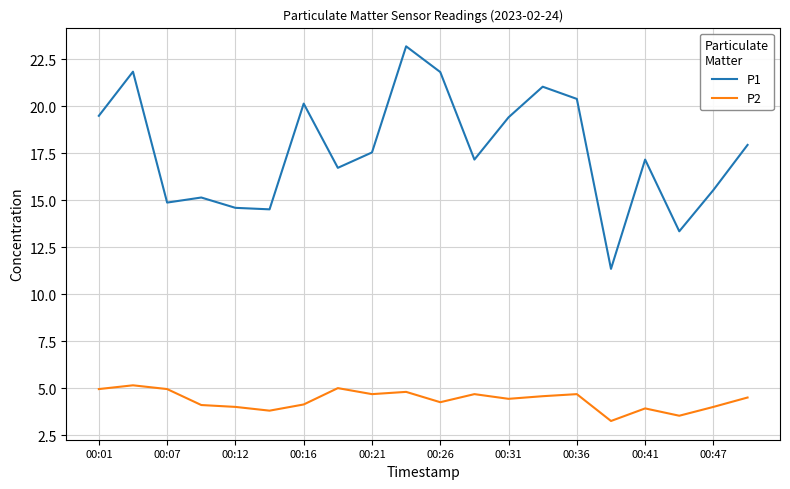

What is the maximum value for P1?

23.2